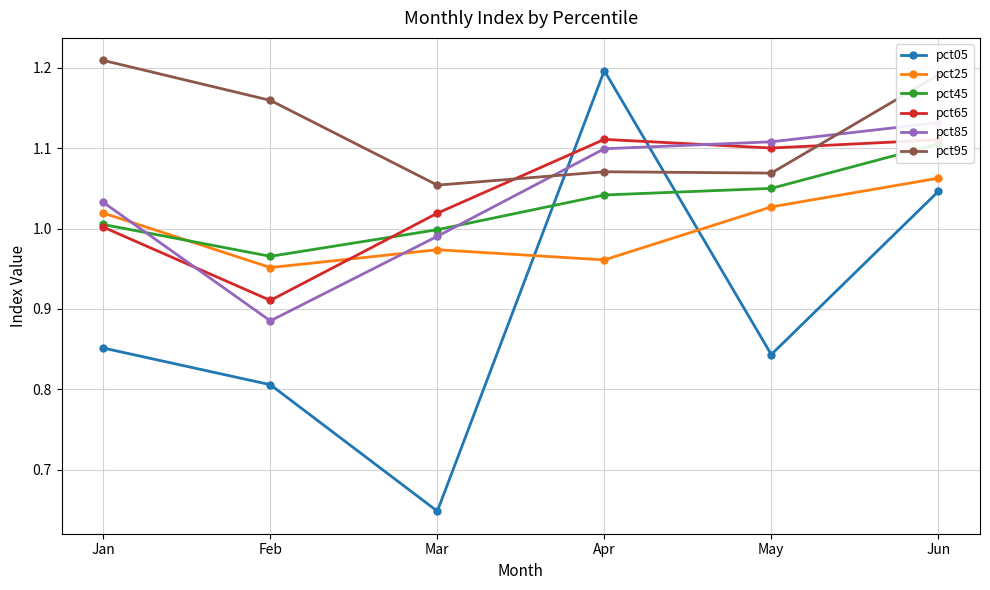

Reading left to right, list all the values displayed in this chart.

pct05: Jan=0.9	Feb=0.8	Mar=0.6	Apr=1.2	May=0.8	Jun=1.0
pct25: Jan=1.0	Feb=1.0	Mar=1.0	Apr=1.0	May=1.0	Jun=1.1
pct45: Jan=1.0	Feb=1.0	Mar=1.0	Apr=1.0	May=1.1	Jun=1.1
pct65: Jan=1.0	Feb=0.9	Mar=1.0	Apr=1.1	May=1.1	Jun=1.1
pct85: Jan=1.0	Feb=0.9	Mar=1.0	Apr=1.1	May=1.1	Jun=1.1
pct95: Jan=1.2	Feb=1.2	Mar=1.1	Apr=1.1	May=1.1	Jun=1.2